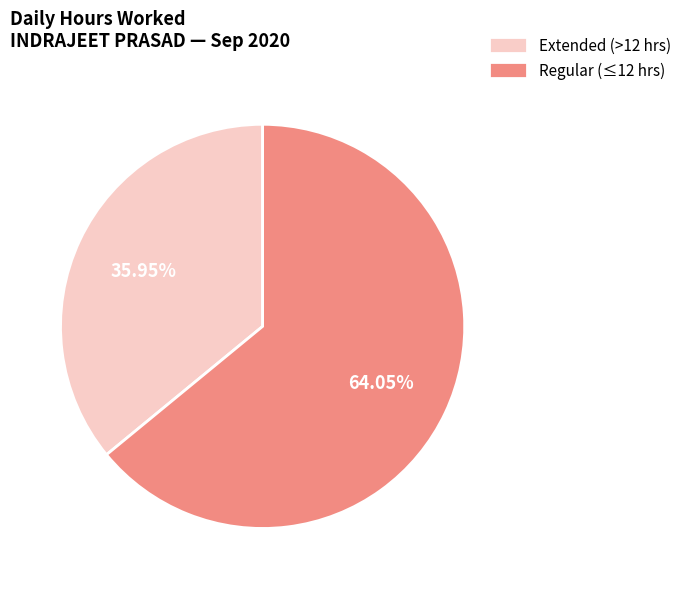

Which slice is the smallest?

Extended (>12 hrs)